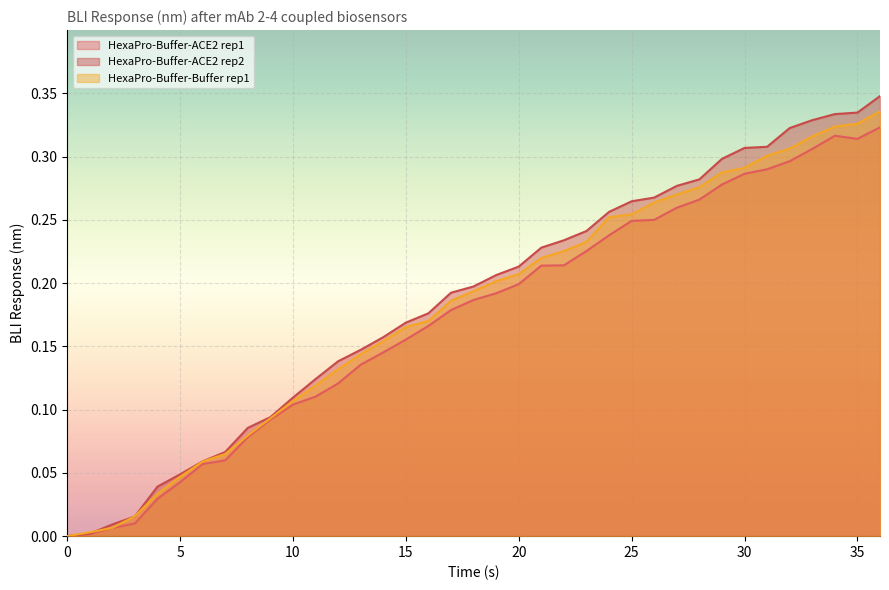

Which series has the largest total across all categories?

HexaPro-Buffer-ACE2 rep2